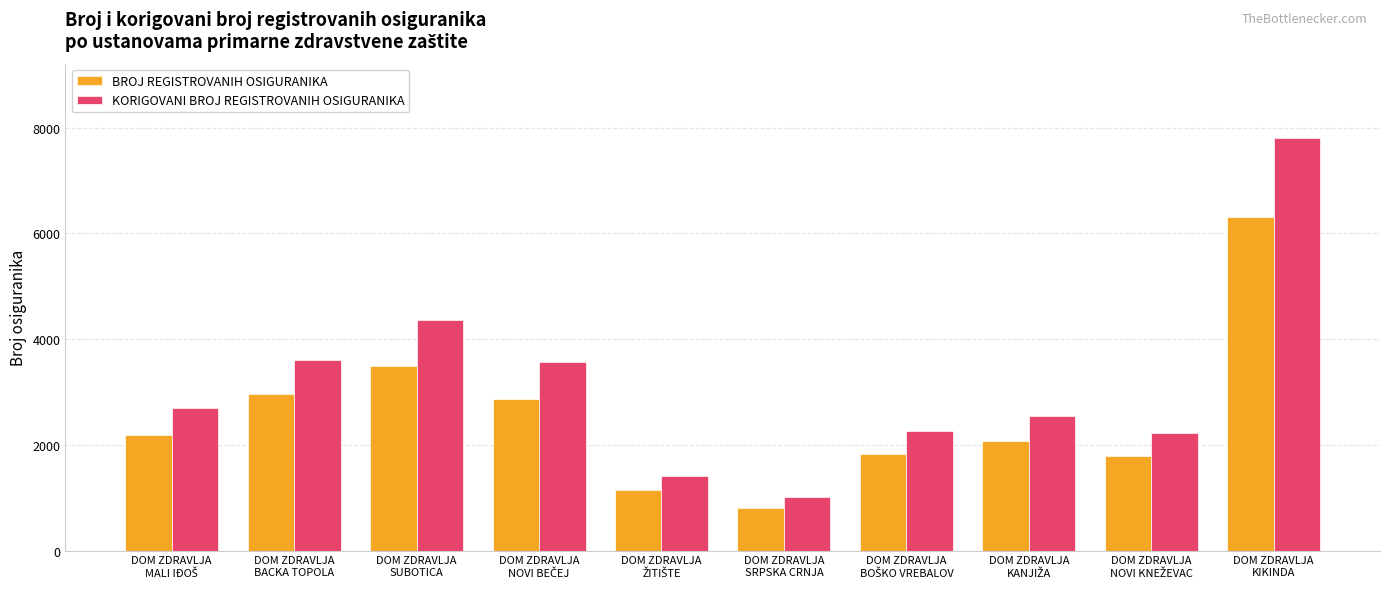

What is the maximum value shown in the chart?

7804.8